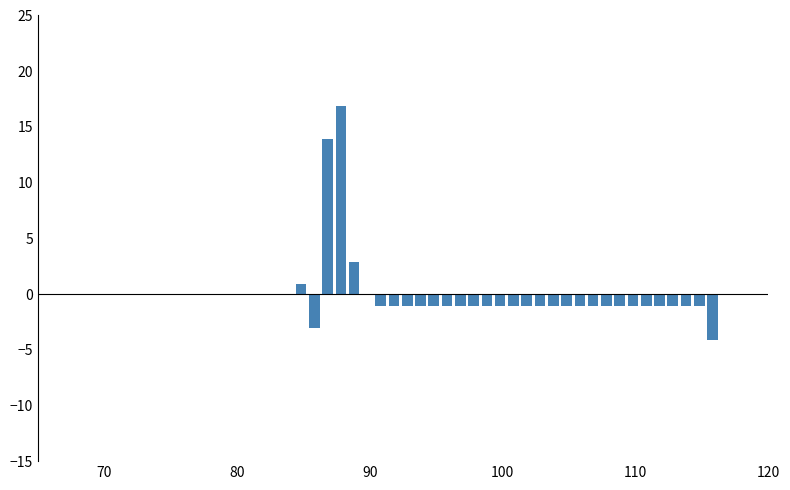

Around what value on the x-axis is the tallest bar? Give the approximate position of its centre, as read against the axis.

88